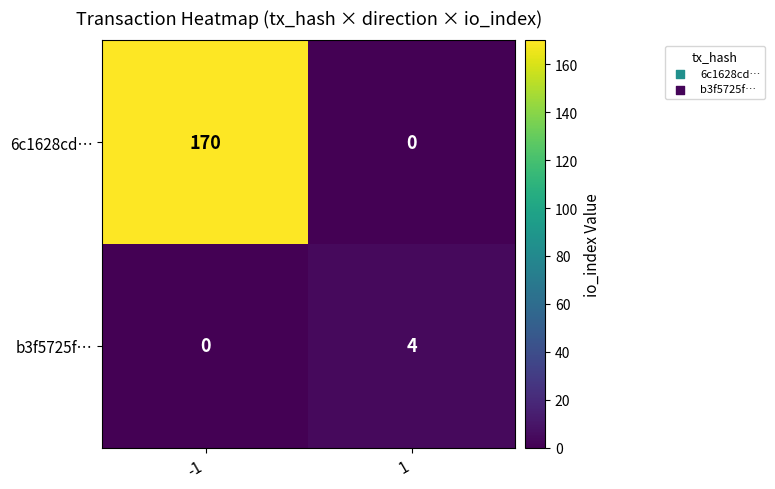

Rank the series by their average value, from lowest to highest.

b3f5725f…, 6c1628cd…